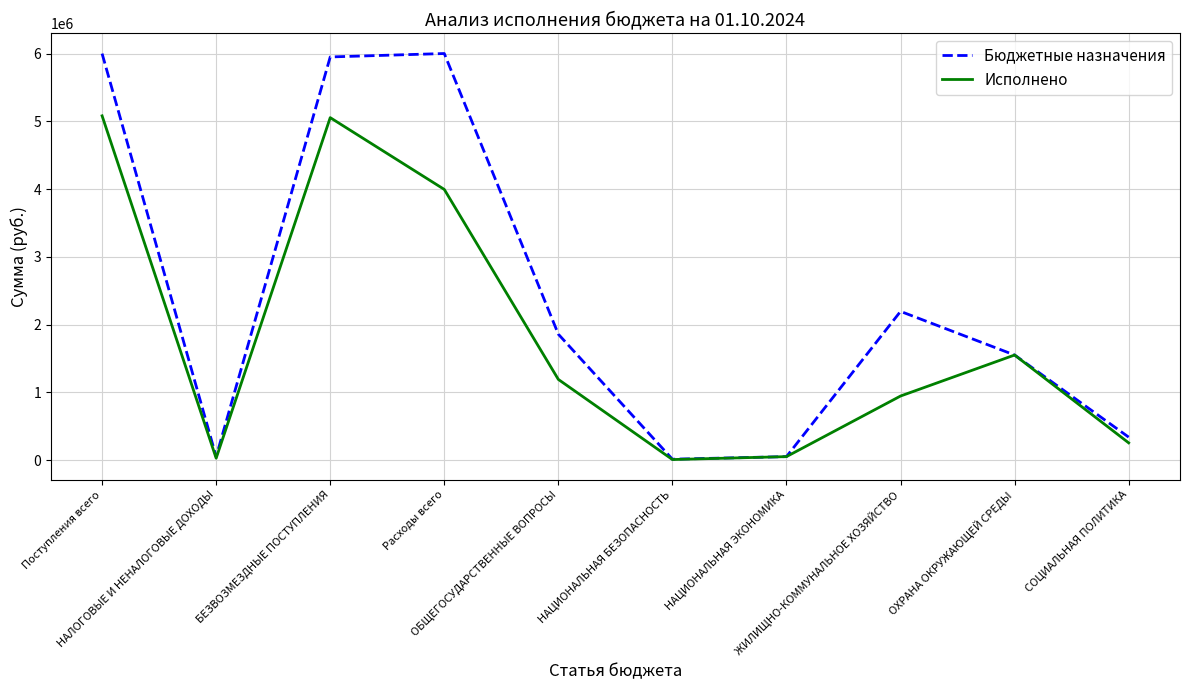

What is the sum of the Бюджетные назначения values at ОХРАНА ОКРУЖАЮЩЕЙ СРЕДЫ and НАЛОГОВЫЕ И НЕНАЛОГОВЫЕ ДОХОДЫ?

1600088.0